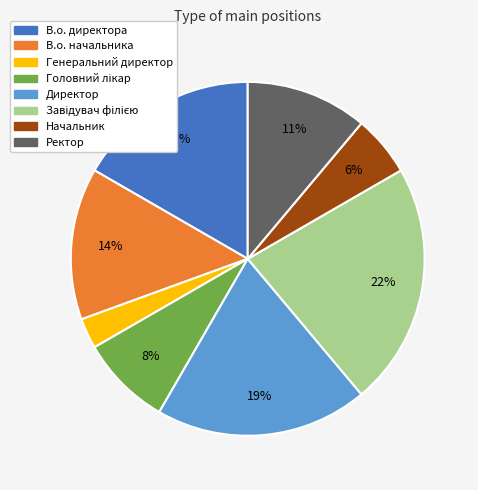

To the nearest percent, what percentage of the pie is В.о. начальника?

14%